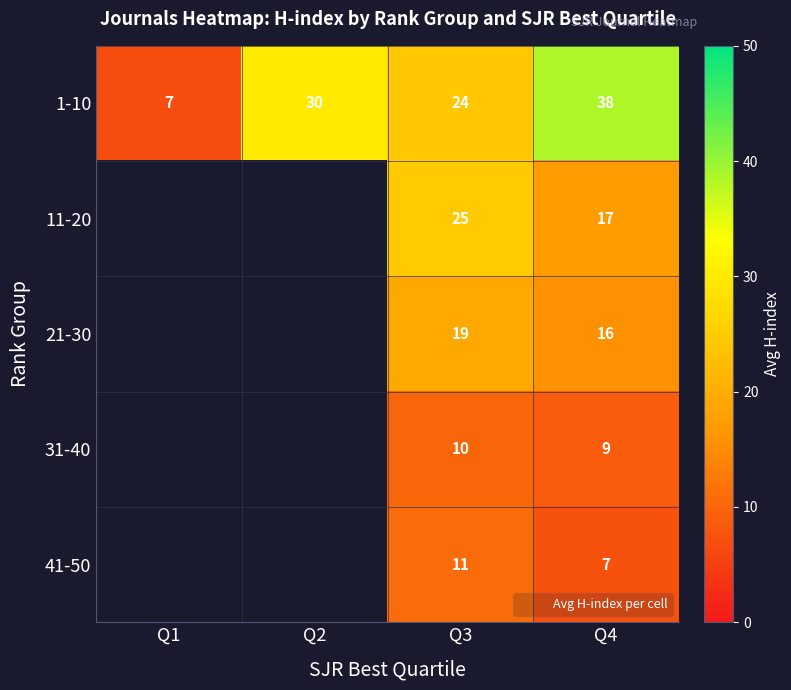

True or false: 1-10 has a value of 1.5 at Q1.

False